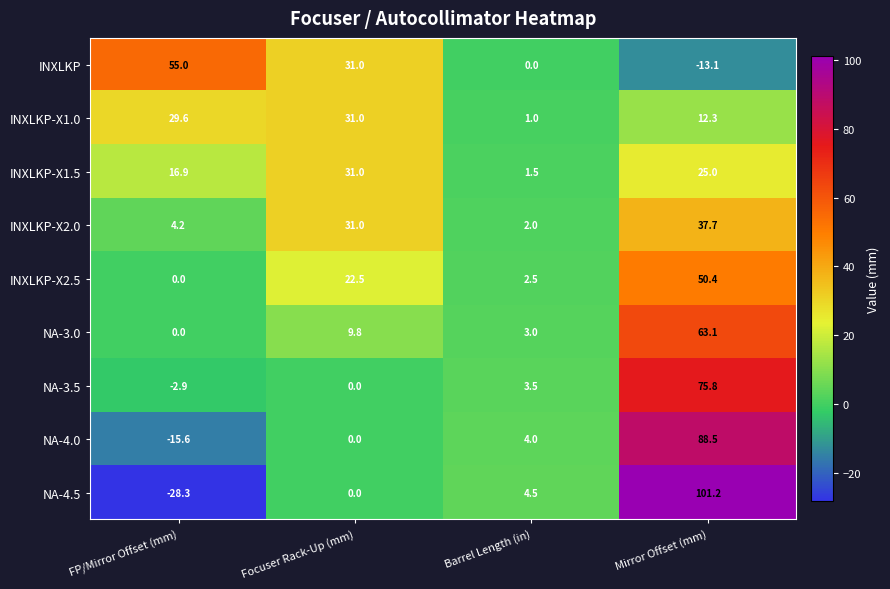

Which series has the largest range (max minus min)?

NA-4.5